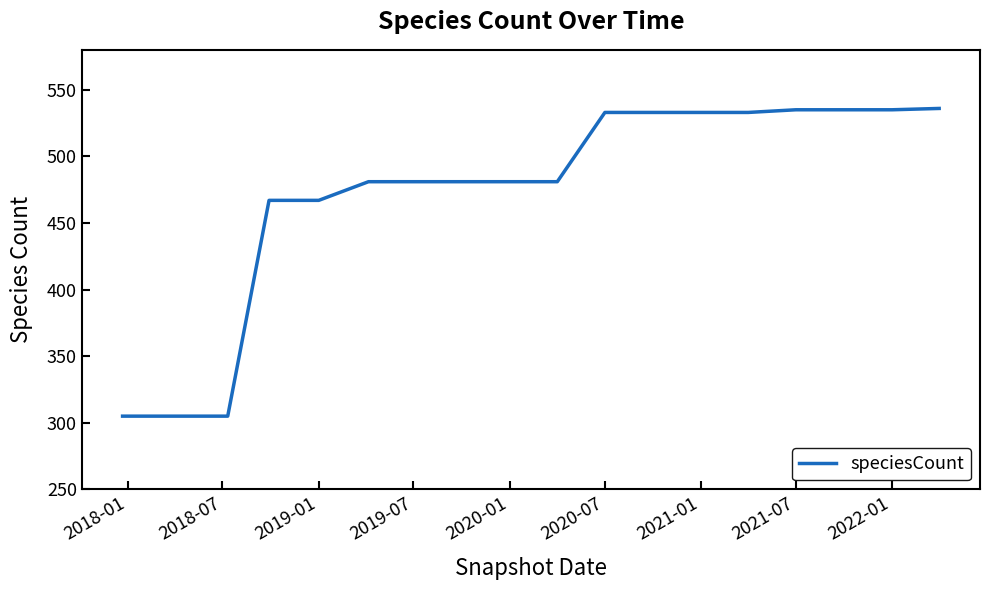

What is the maximum value shown in the chart?

536